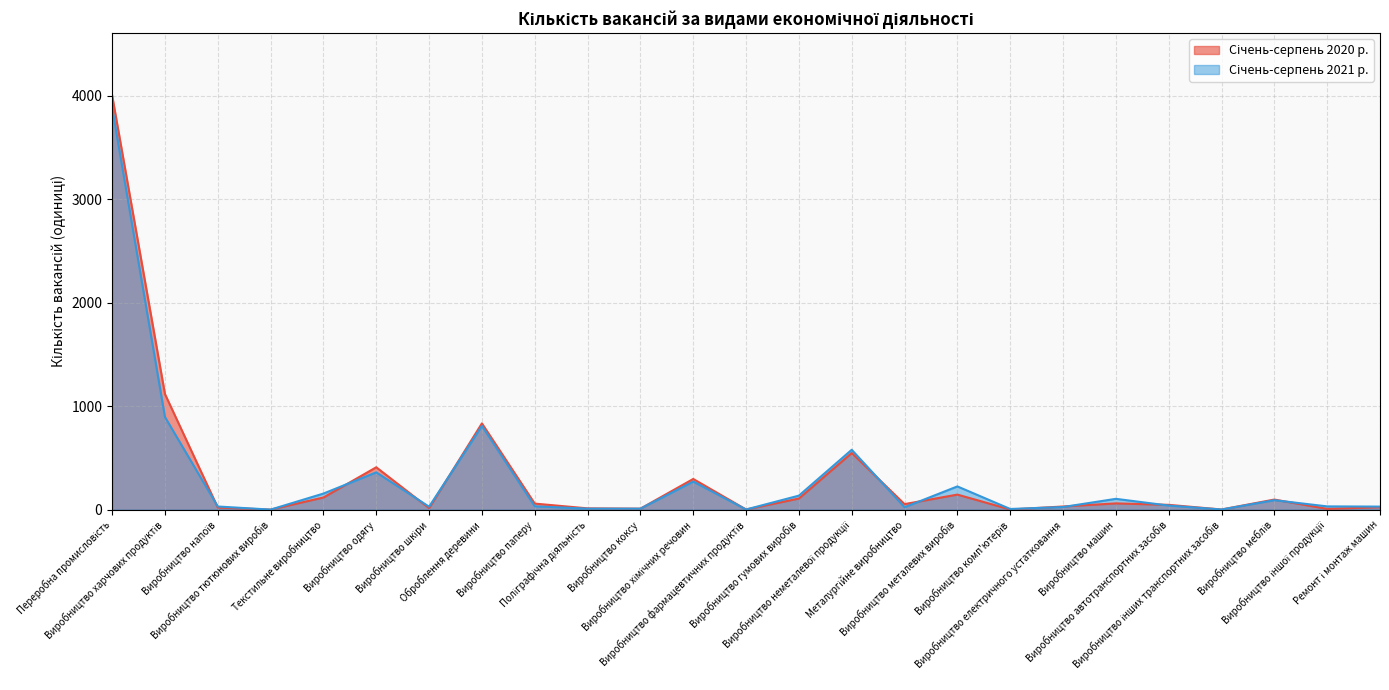

What is the difference between the maximum and second lowest values in the Січень-серпень 2021 р. series?

3884